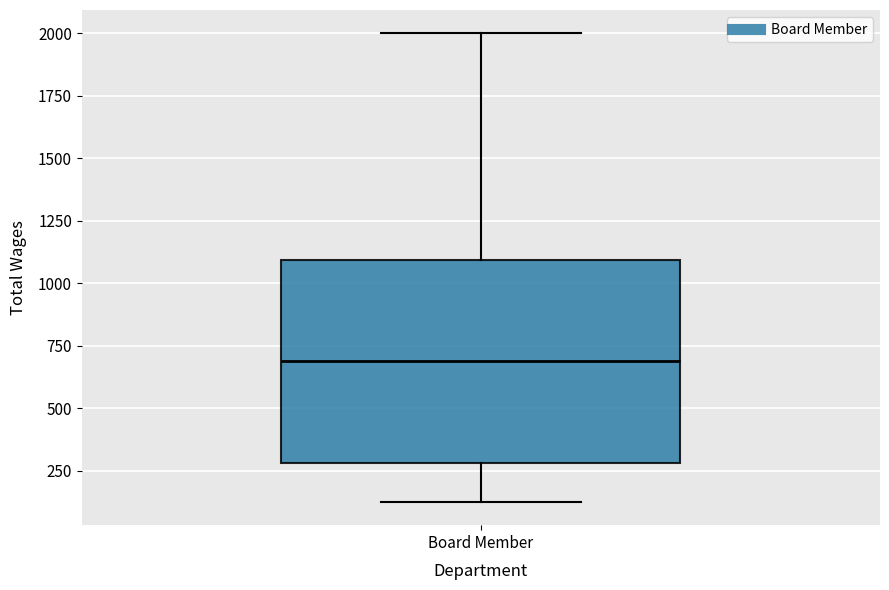

Where is the lower edge of the box for Board Member on the y-axis? The values are not printed on the chart, so give them approximately, as read against the axis.

300